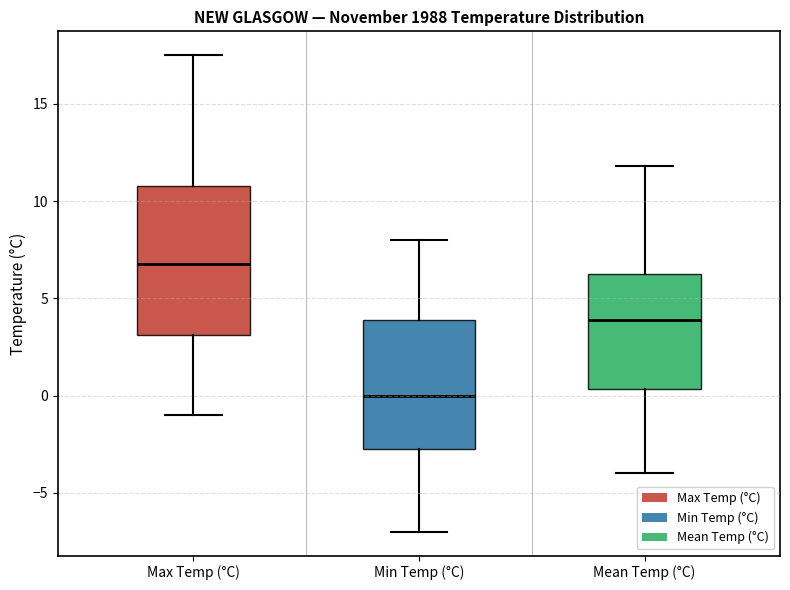

Which box's median line is the lowest?

Min Temp (°C)